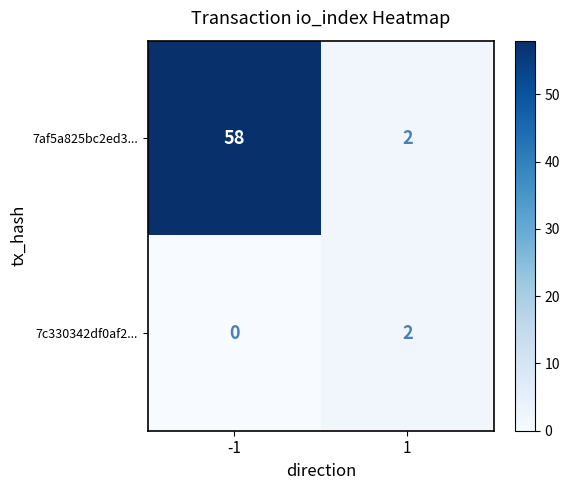

What is the total value across all series at -1?

58